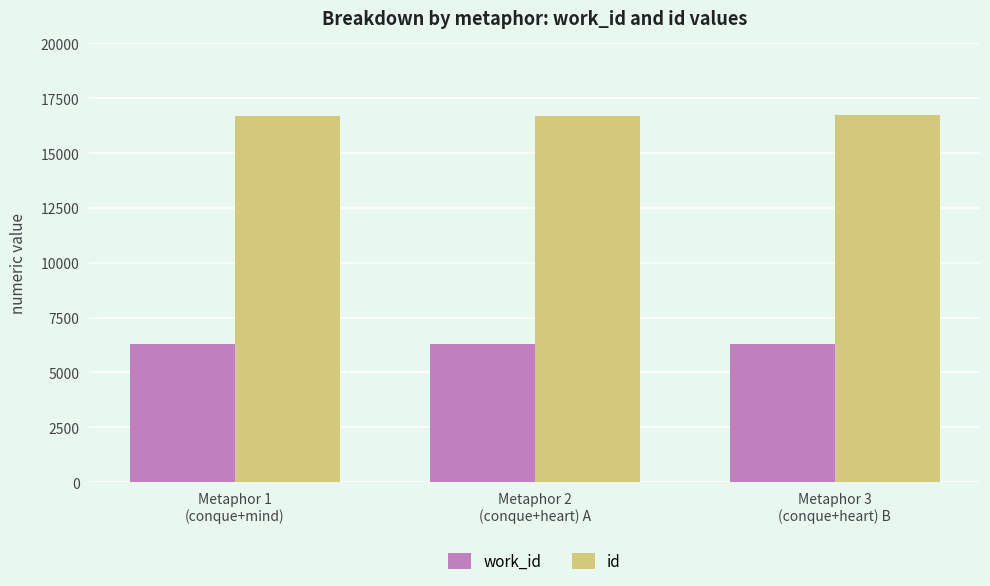

How many bars are there in each group?

2